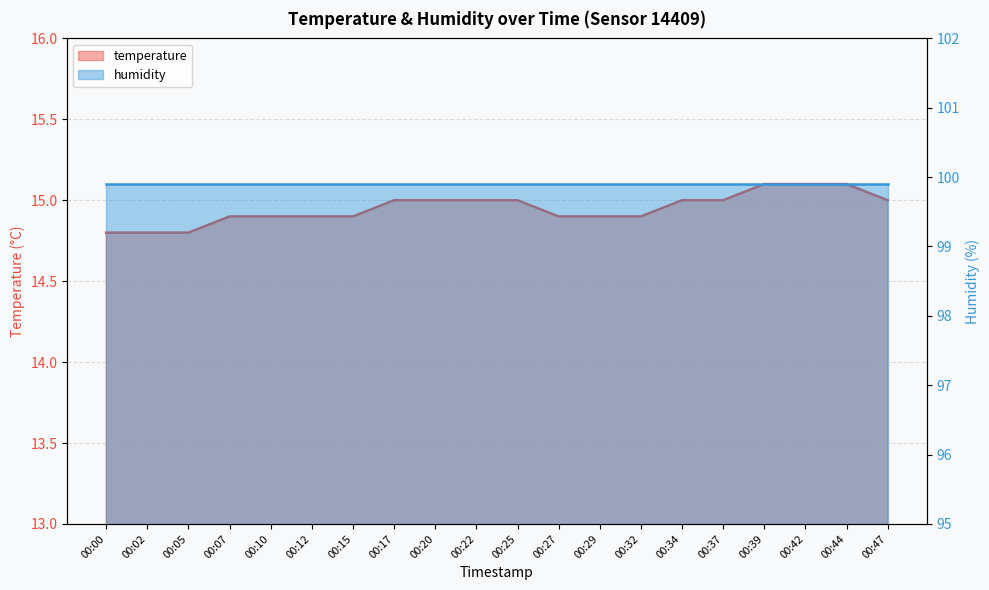

What is the average value?

14.9